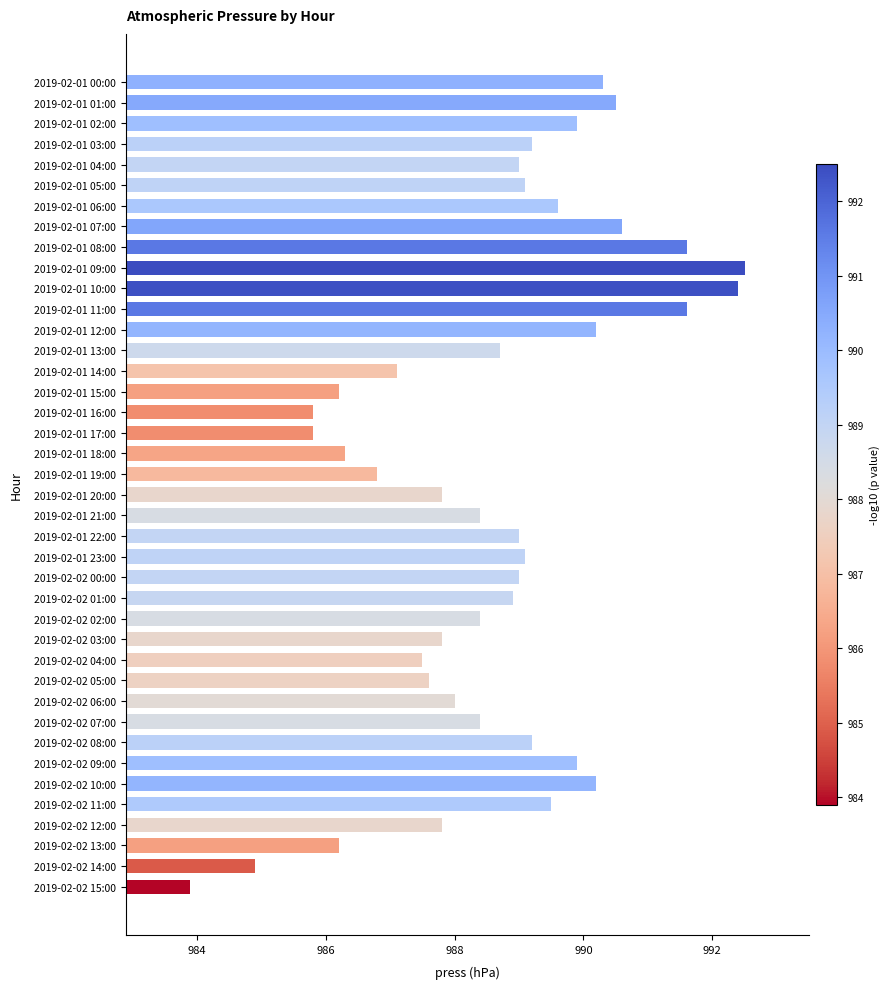

Is it true that the value at 2019-02-01 06:00 is 989.6?

True